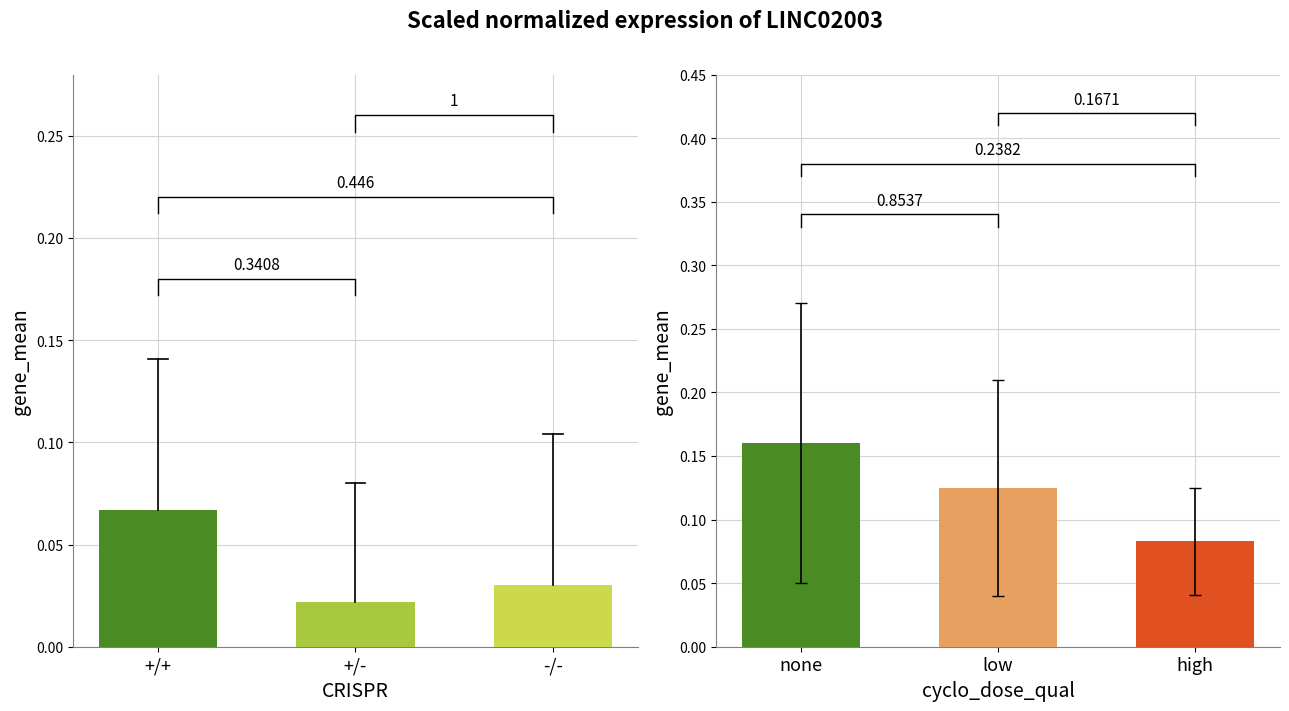

The chart shows a value of 0.0 at +/-. True or false?

False